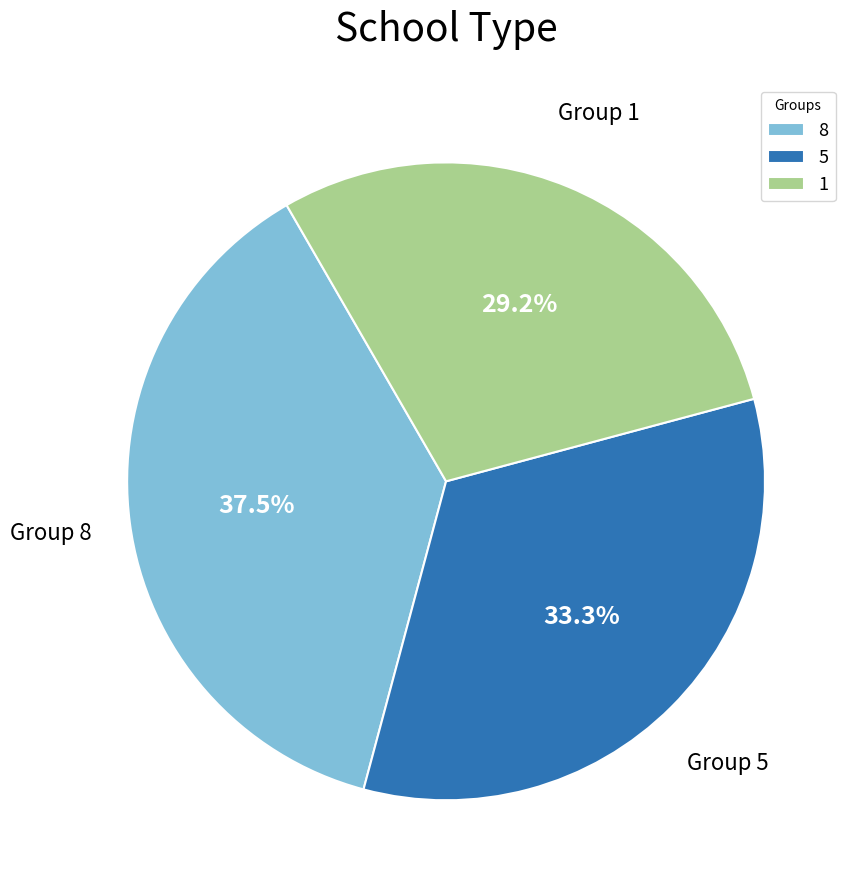

Do 8 and 1 together represent more than half of the pie?

Yes